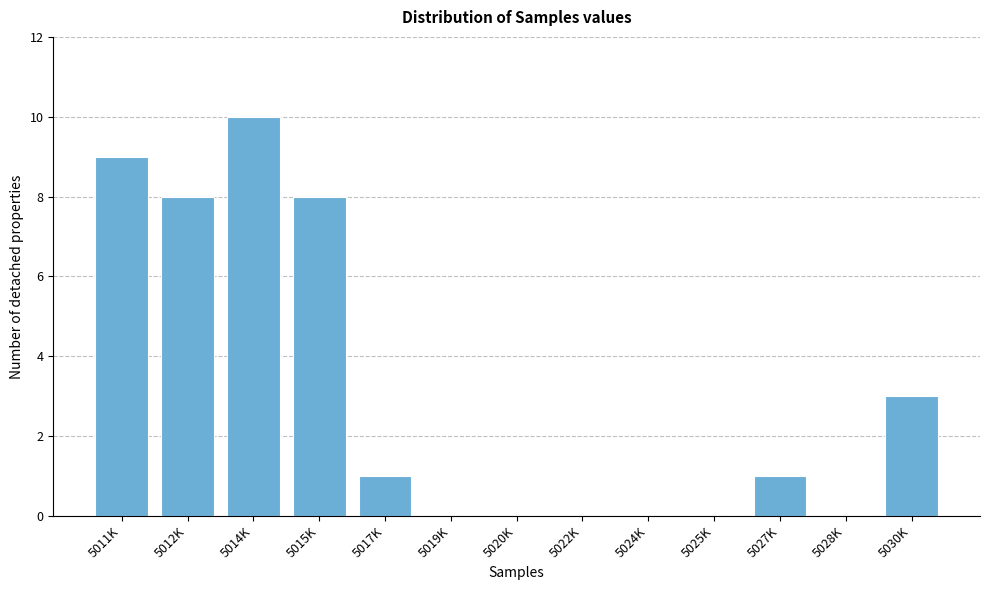

Reading left to right, transcribe all the data shown in this chart.

5011K=9	5012K=8	5014K=10	5015K=8	5017K=1	5019K=0	5020K=0	5022K=0	5024K=0	5025K=0	5027K=1	5028K=0	5030K=3